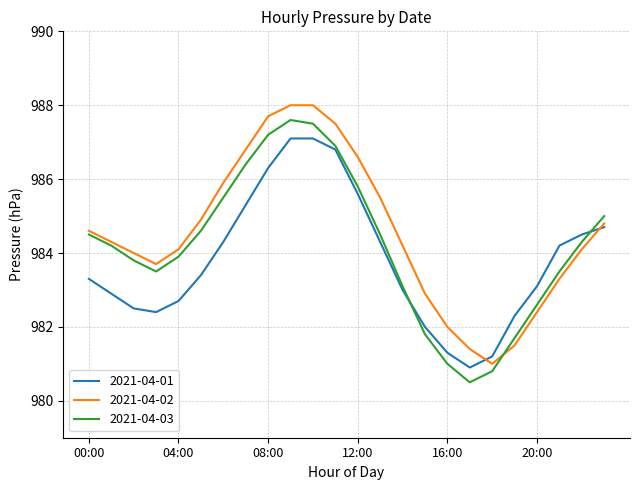

True or false: 2021-04-01 and 2021-04-03 intersect in this chart.

True